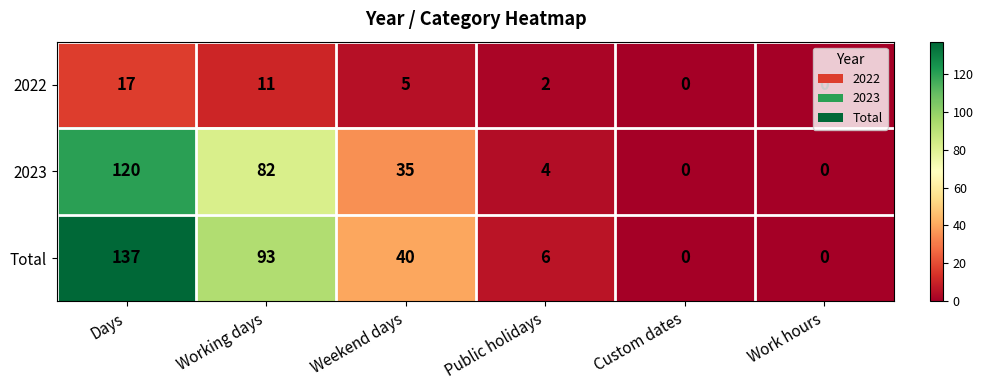

What is the average value of the 2022 series?

6